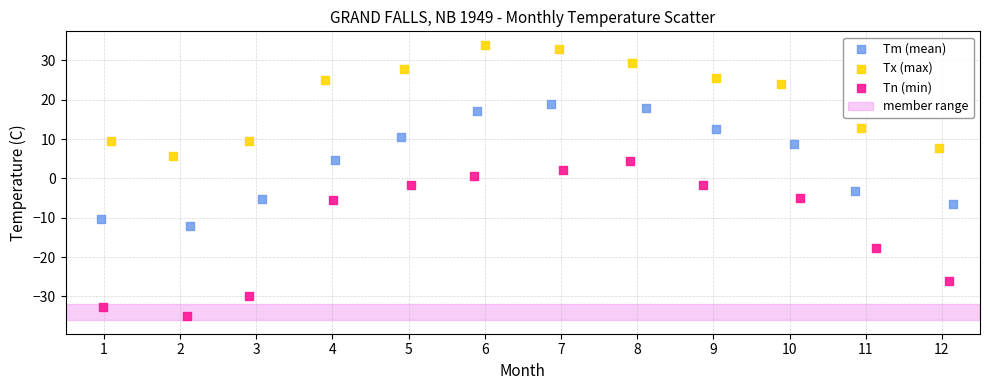

Which series has the widest spread of Y values?

Tn (min)